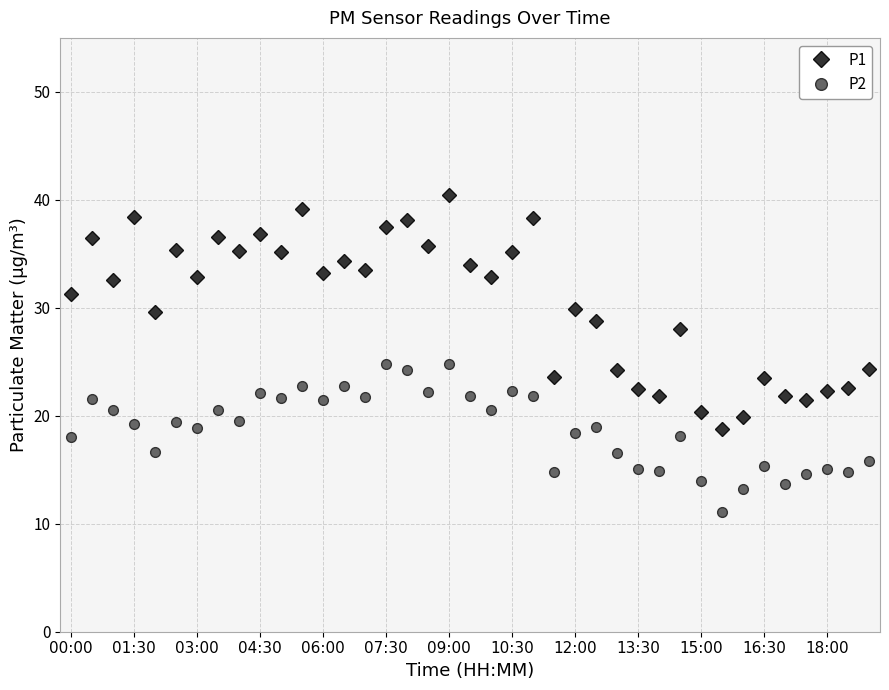

True or false: P1 and P2 cross at least once.

False